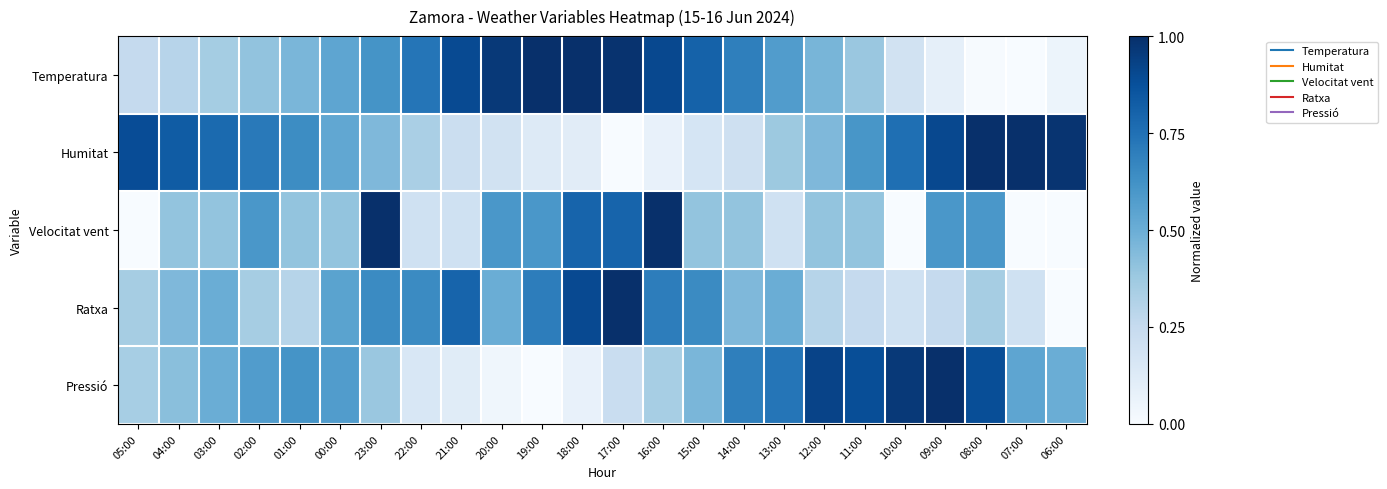

Reading left to right, what are all the values shown in this chart?

Temperatura: 05:00=0.3	04:00=0.3	03:00=0.4	02:00=0.4	01:00=0.5	00:00=0.5	23:00=0.6	22:00=0.7	21:00=0.9	20:00=1.0	19:00=1.0	18:00=1.0	17:00=1.0	16:00=0.9	15:00=0.8	14:00=0.7	13:00=0.6	12:00=0.5	11:00=0.4	10:00=0.2	09:00=0.1	08:00=0.0	07:00=0.0	06:00=0.1
Humitat: 05:00=0.9	04:00=0.8	03:00=0.8	02:00=0.7	01:00=0.6	00:00=0.5	23:00=0.5	22:00=0.3	21:00=0.2	20:00=0.2	19:00=0.1	18:00=0.1	17:00=0.0	16:00=0.1	15:00=0.2	14:00=0.2	13:00=0.4	12:00=0.5	11:00=0.6	10:00=0.8	09:00=0.9	08:00=1.0	07:00=1.0	06:00=1.0
Velocitat vent: 05:00=0.0	04:00=0.4	03:00=0.4	02:00=0.6	01:00=0.4	00:00=0.4	23:00=1.0	22:00=0.2	21:00=0.2	20:00=0.6	19:00=0.6	18:00=0.8	17:00=0.8	16:00=1.0	15:00=0.4	14:00=0.4	13:00=0.2	12:00=0.4	11:00=0.4	10:00=0.0	09:00=0.6	08:00=0.6	07:00=0.0	06:00=0.0
Ratxa: 05:00=0.3	04:00=0.5	03:00=0.5	02:00=0.3	01:00=0.3	00:00=0.6	23:00=0.7	22:00=0.7	21:00=0.8	20:00=0.5	19:00=0.7	18:00=0.9	17:00=1.0	16:00=0.7	15:00=0.7	14:00=0.5	13:00=0.5	12:00=0.3	11:00=0.2	10:00=0.2	09:00=0.2	08:00=0.3	07:00=0.2	06:00=0.0
Pressió: 05:00=0.3	04:00=0.4	03:00=0.5	02:00=0.6	01:00=0.6	00:00=0.6	23:00=0.4	22:00=0.2	21:00=0.1	20:00=0.0	19:00=0.0	18:00=0.1	17:00=0.2	16:00=0.3	15:00=0.5	14:00=0.7	13:00=0.7	12:00=0.9	11:00=0.9	10:00=1.0	09:00=1.0	08:00=0.9	07:00=0.5	06:00=0.5